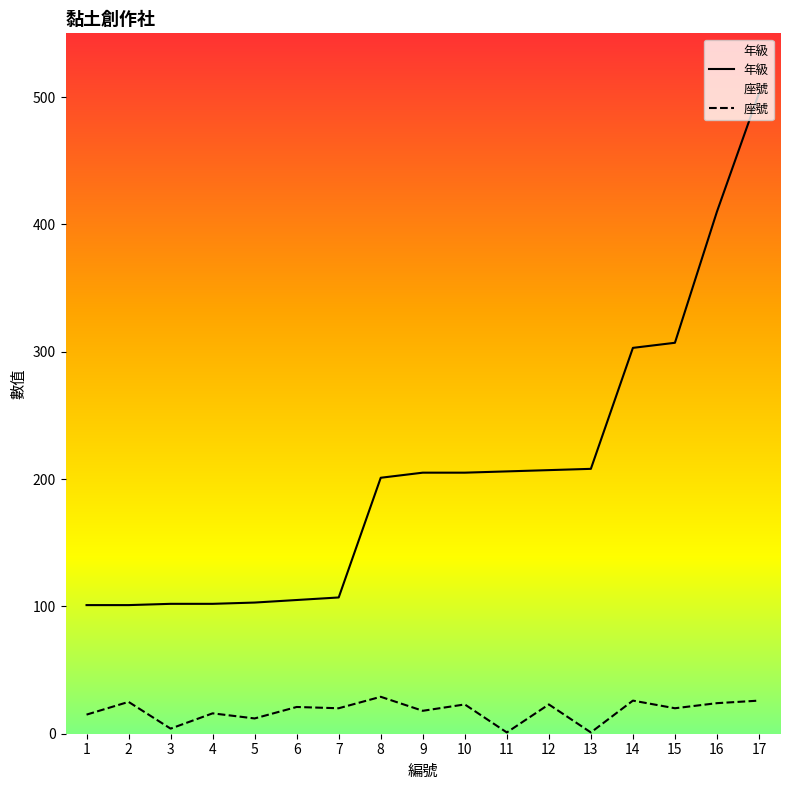

How many series are shown in this chart?

2